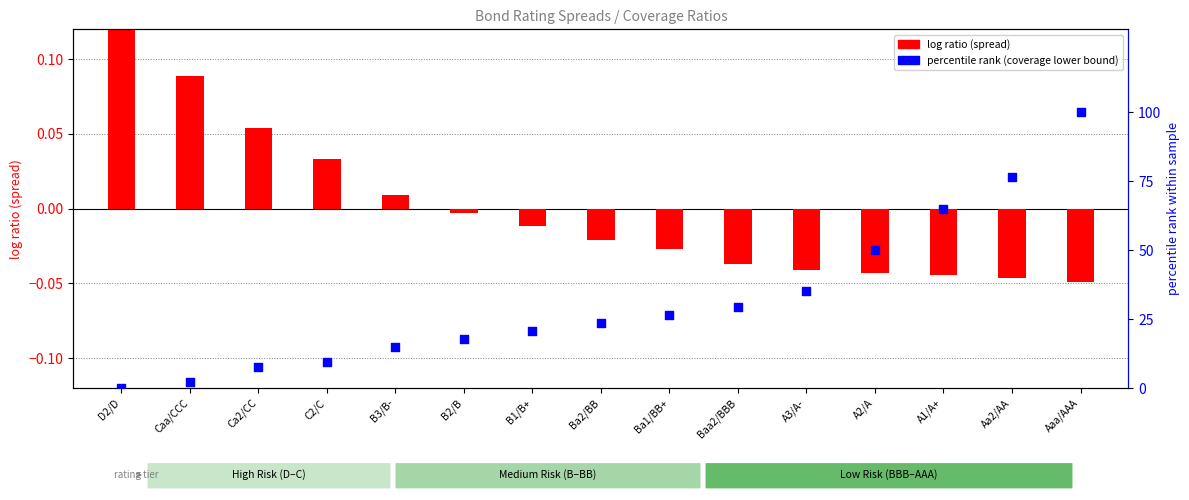

Which series contains the highest Y value?

percentile rank (coverage lower)